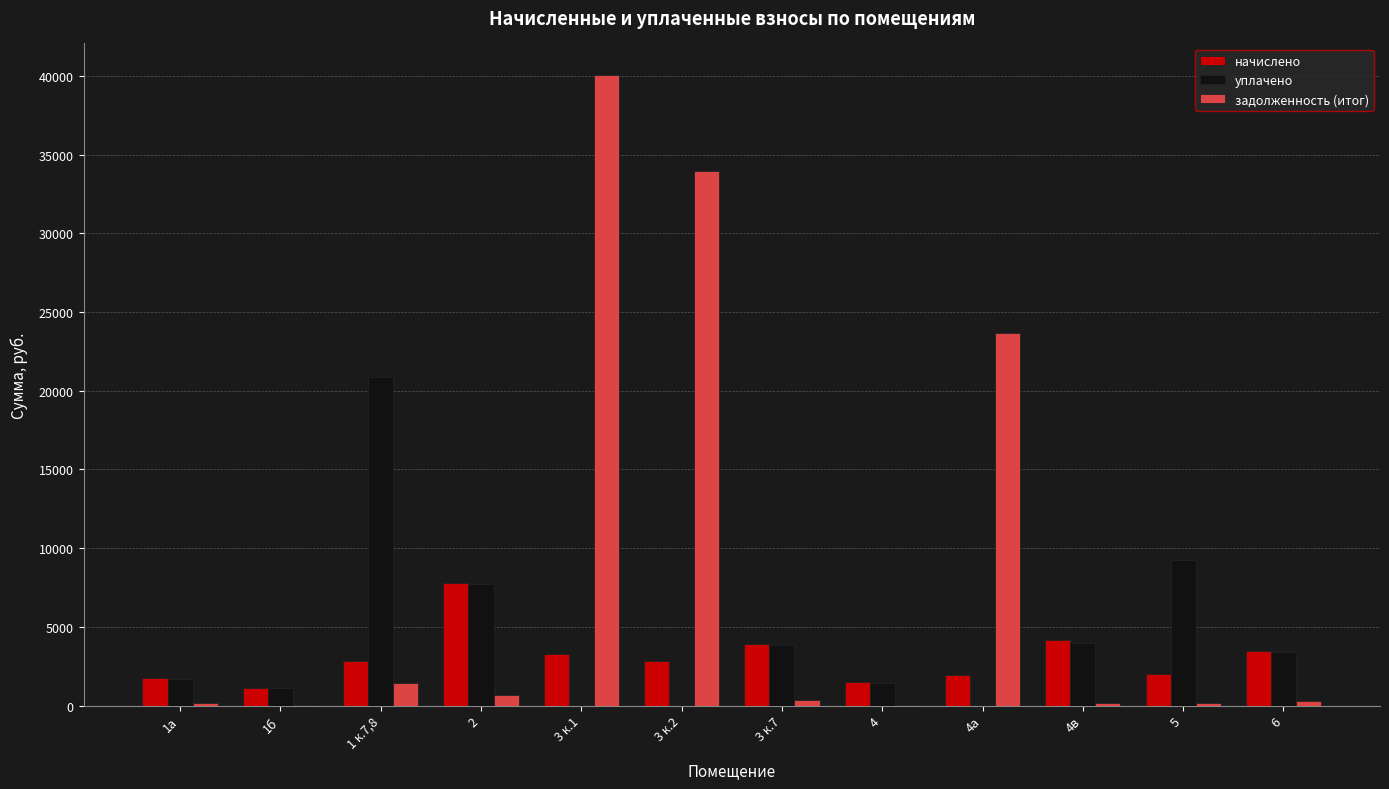

Is it true that уплачено equals 0.0 at 3 к.1?

True